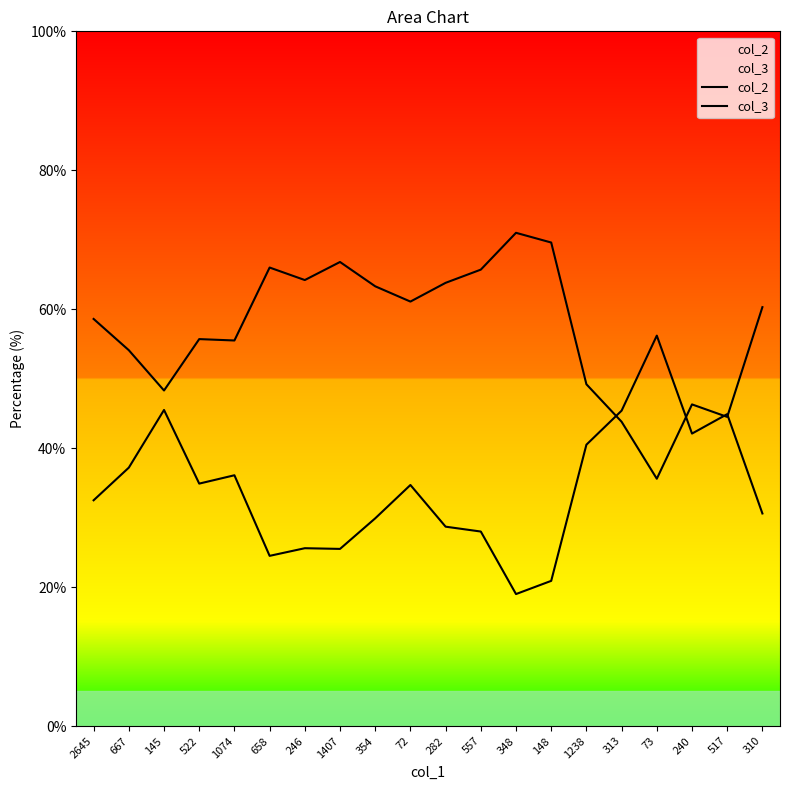

How many values in the col_3 series exceed 60?

10